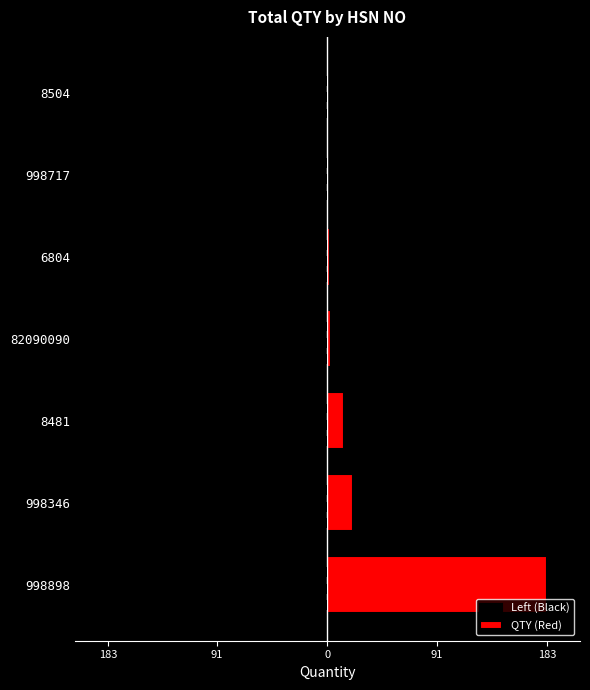

List the series in order of their overall mean, lowest first.

Left (Black), QTY (Red)